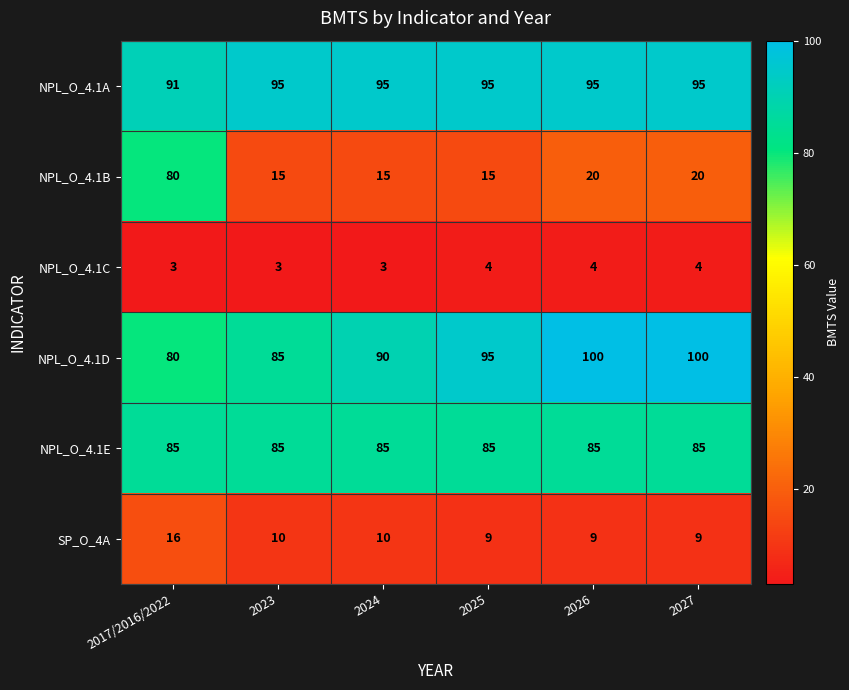

Is it true that SP_O_4A equals 7 at 2023?

False